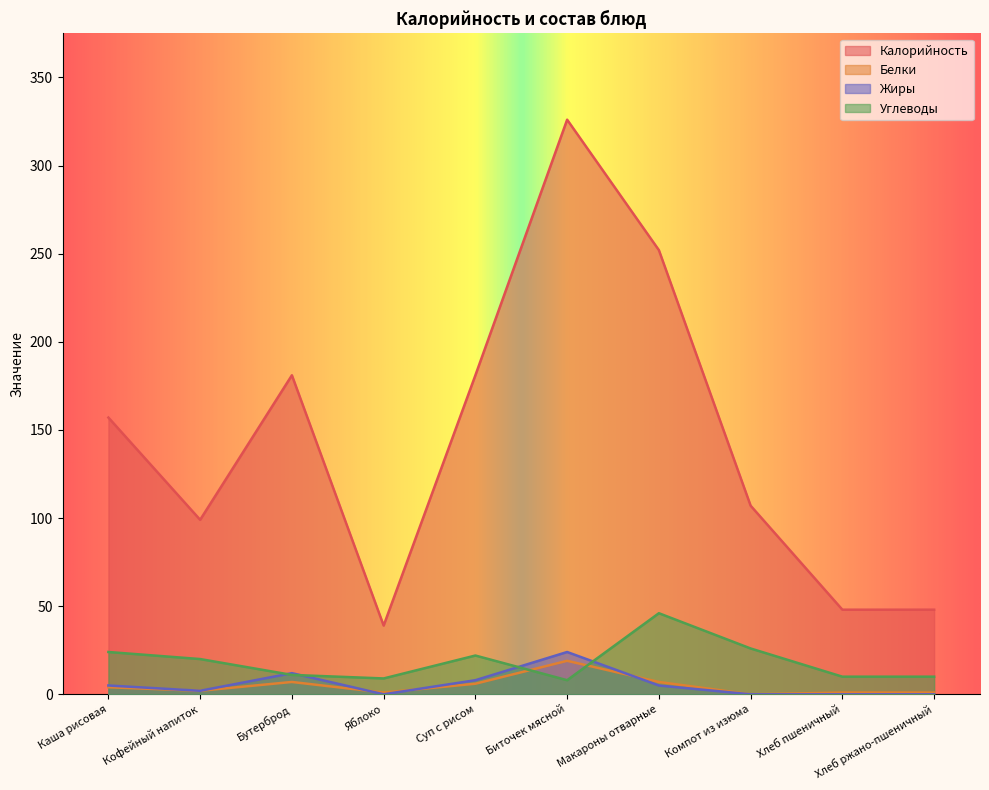

Which series has the largest range (max minus min)?

Калорийность